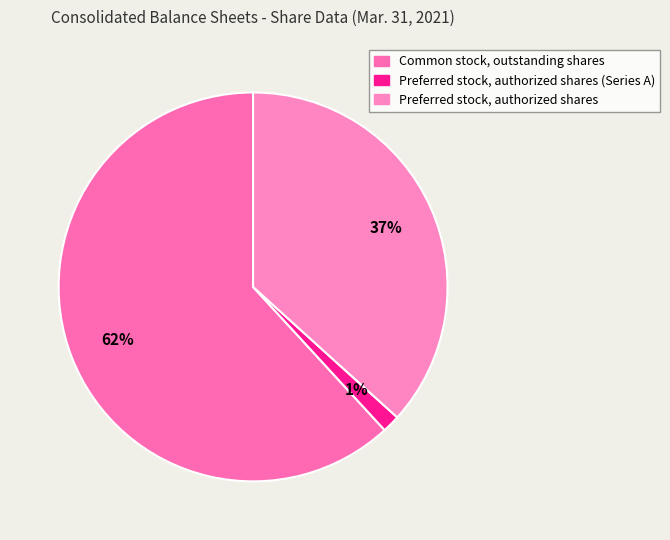

Is it true that Preferred stock, authorized shares (Series A) is 1% of the pie?

True